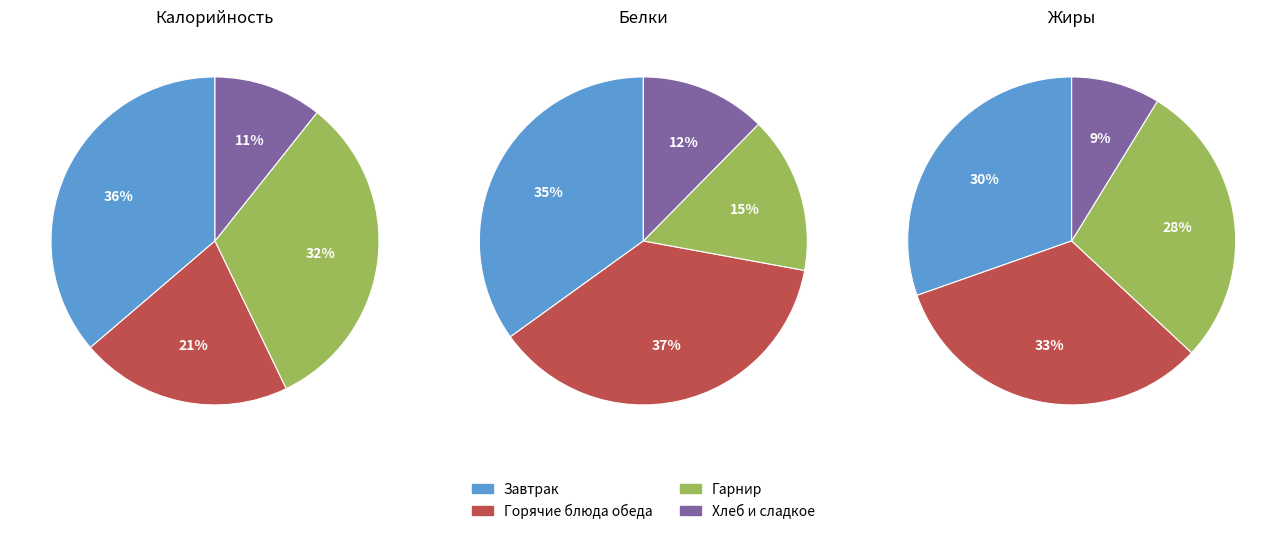

Is there a majority slice in this chart?

No